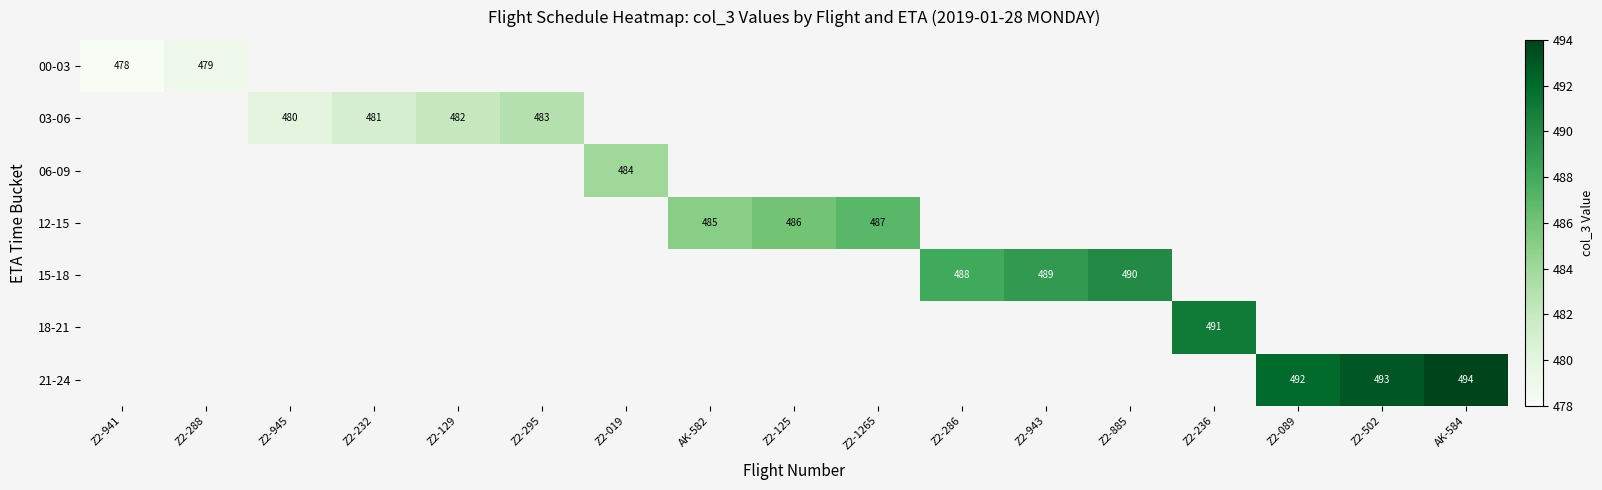

Which label corresponds to the smallest value in the chart?

Z2-941